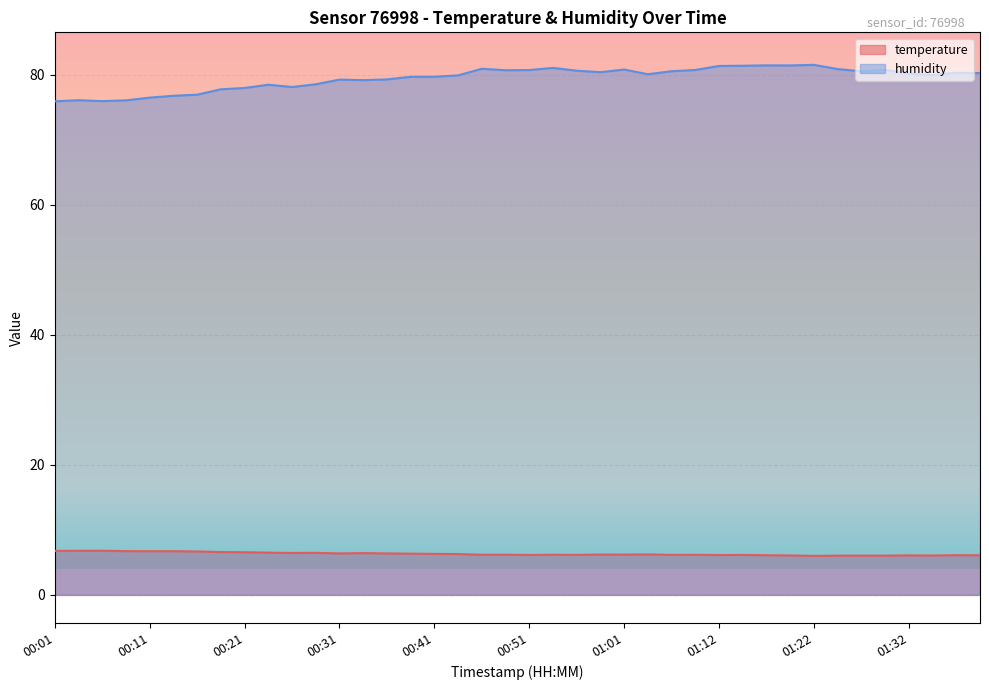

The value of humidity at 00:26 is 78.1. True or false?

True